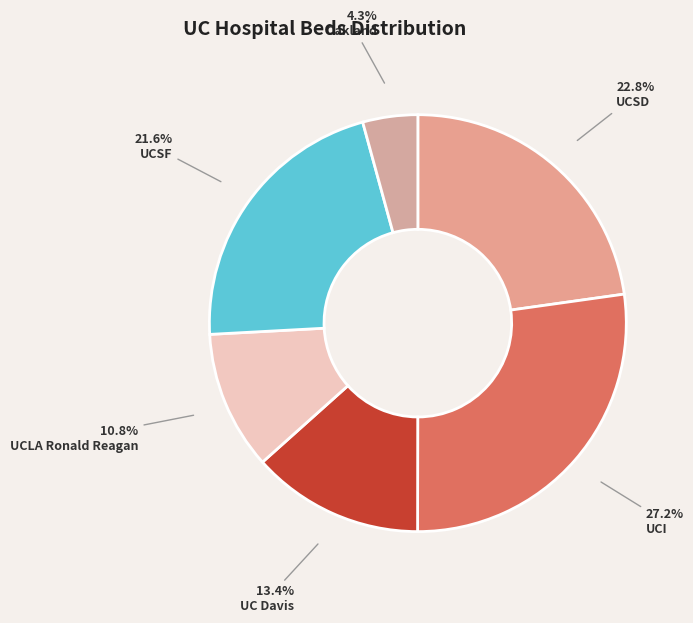

What is the largest slice in the pie chart?

UCI